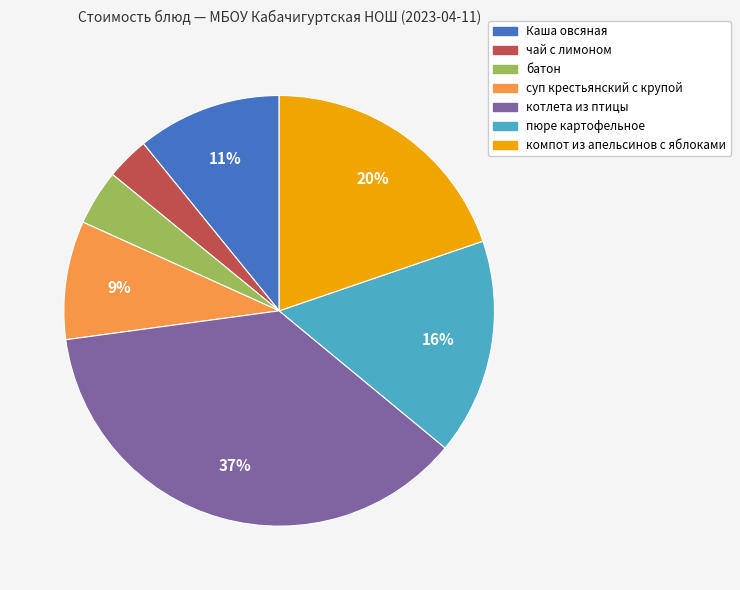

Which slice is the largest?

котлета из птицы